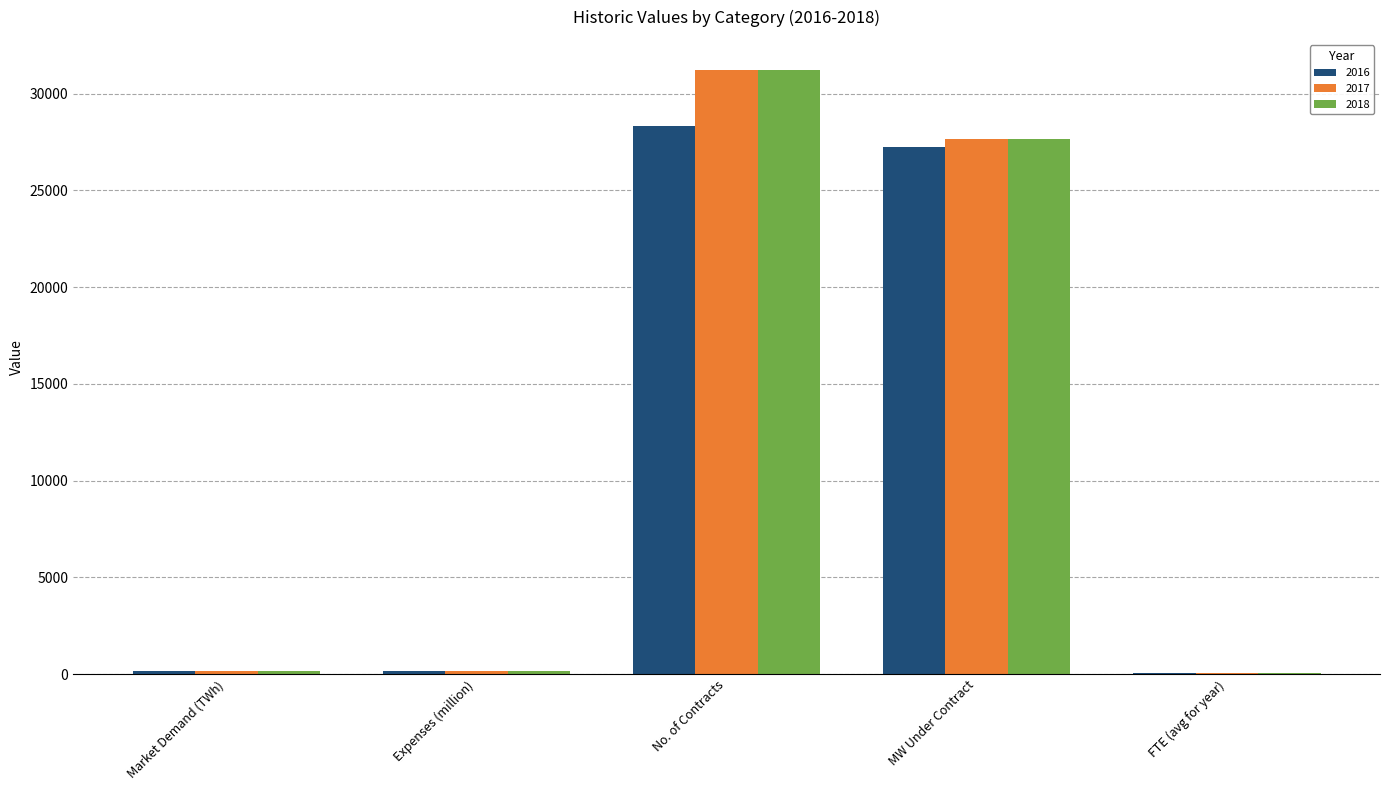

Where does the 2017 series first go above 175?

Expenses (million)